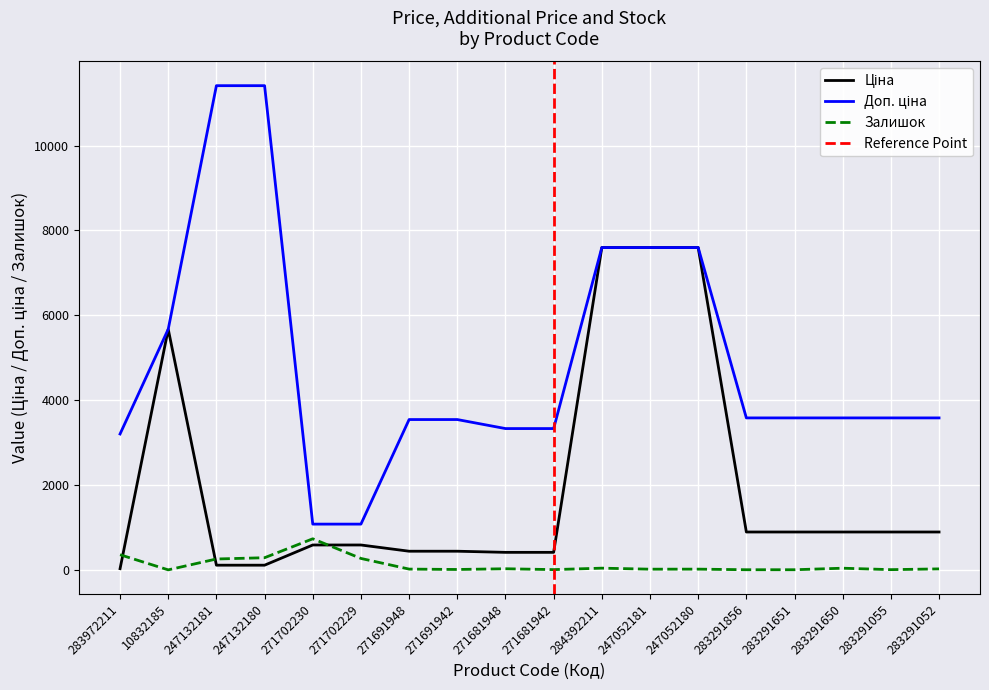

What is the approximate value of Ціна at 271702229?

589.9